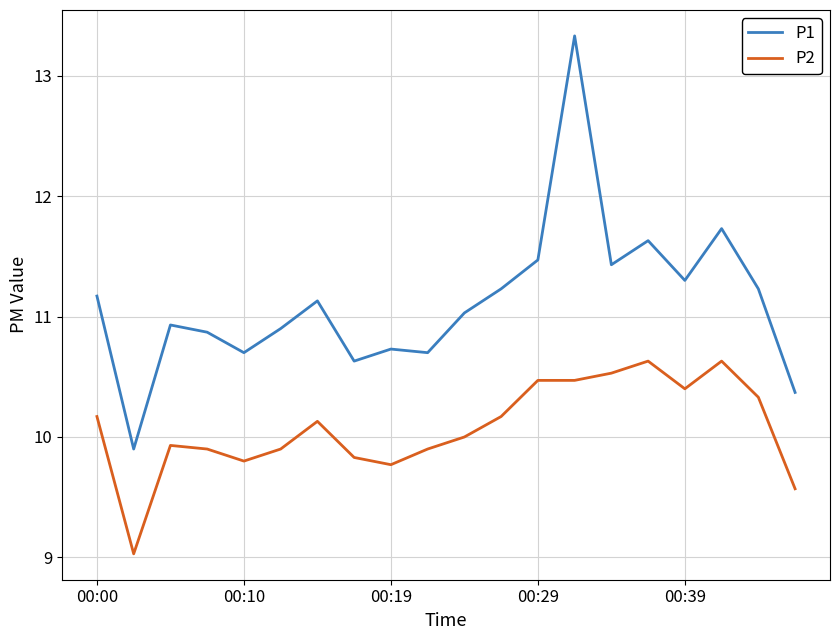

Which series has the widest spread of values?

P1